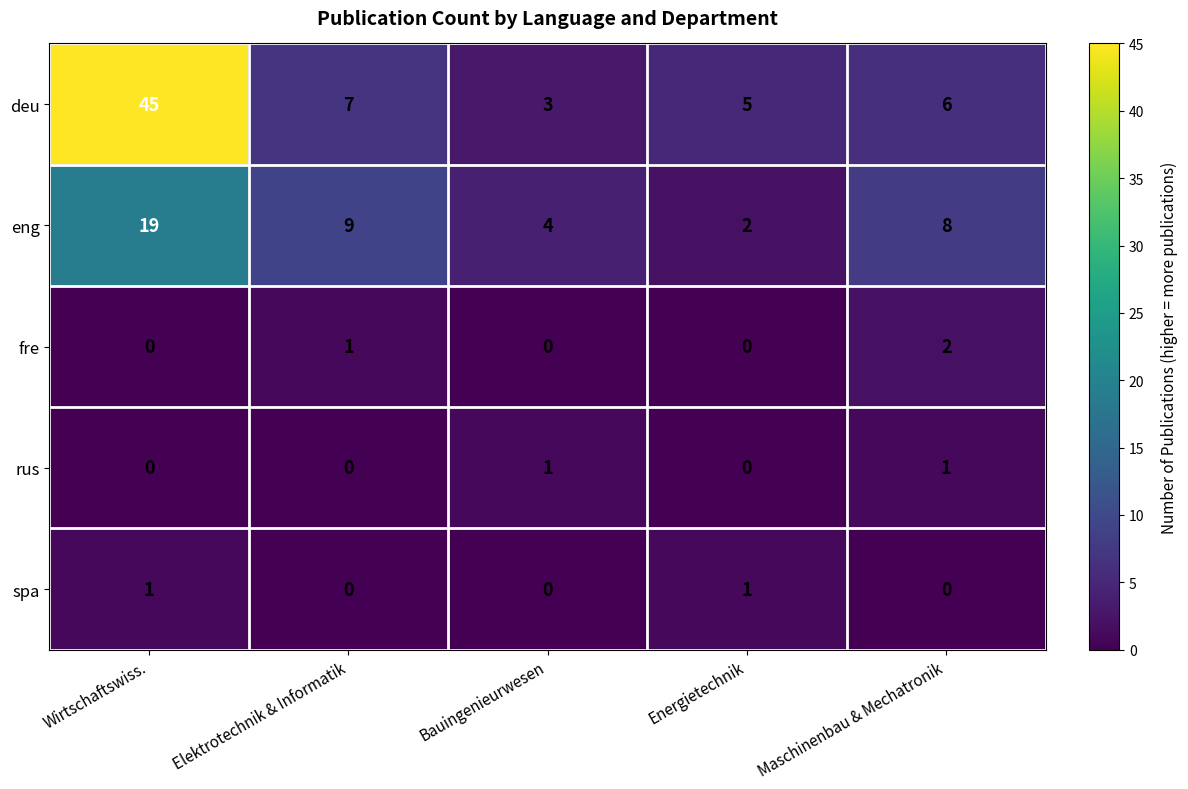

Count the number of categories in the chart.

5